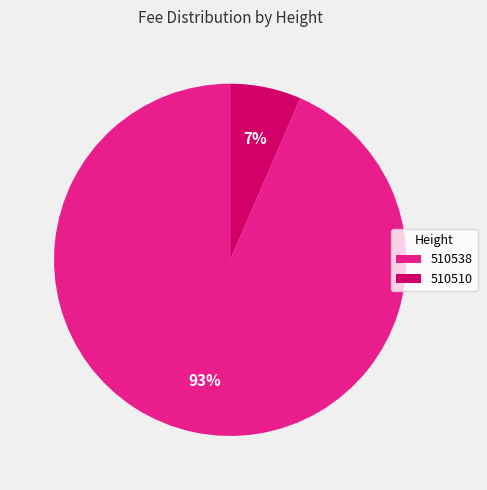

Rank the categories by value from lowest to highest.

510510, 510538